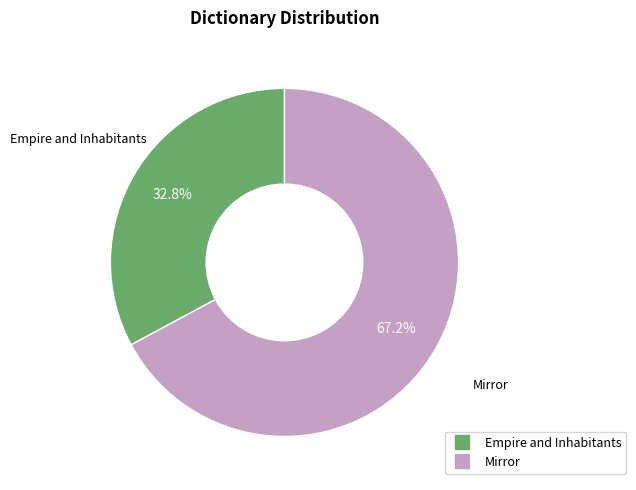

Rank the categories by value from highest to lowest.

Mirror, Empire and Inhabitants